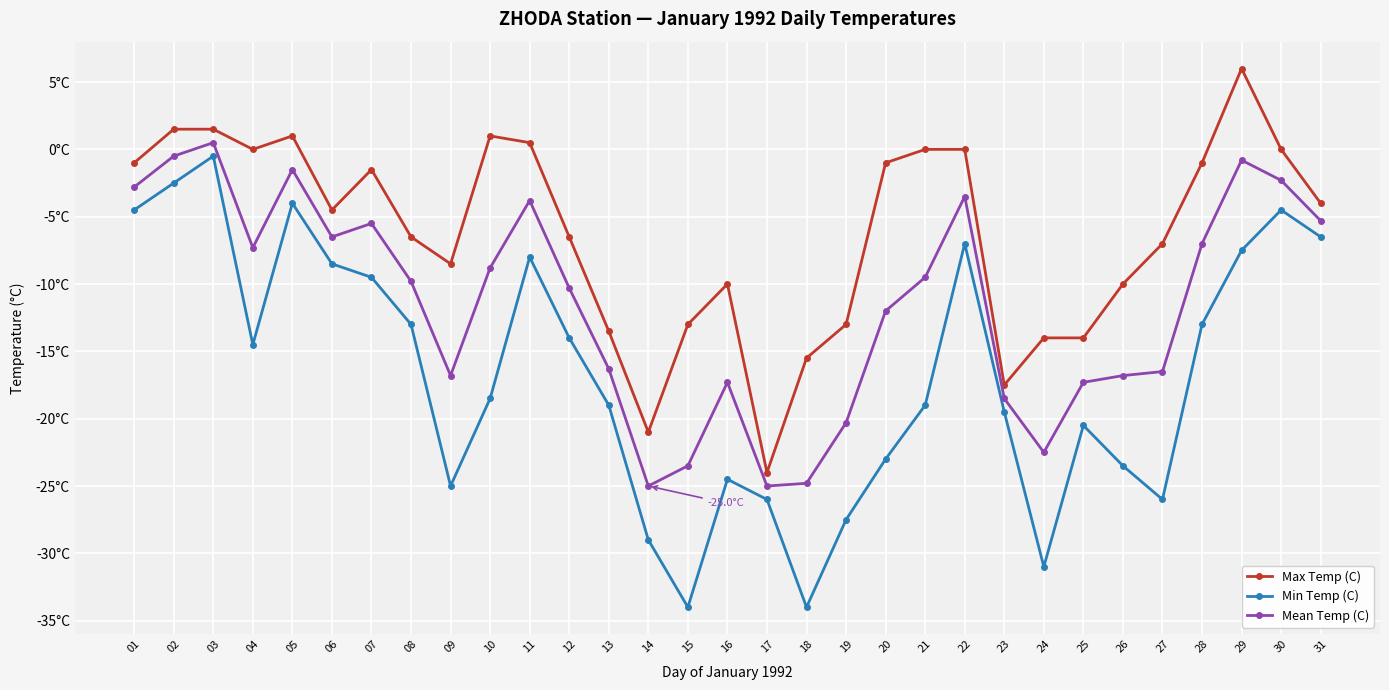

List the series in order of their peak value, lowest first.

Min Temp (C), Mean Temp (C), Max Temp (C)